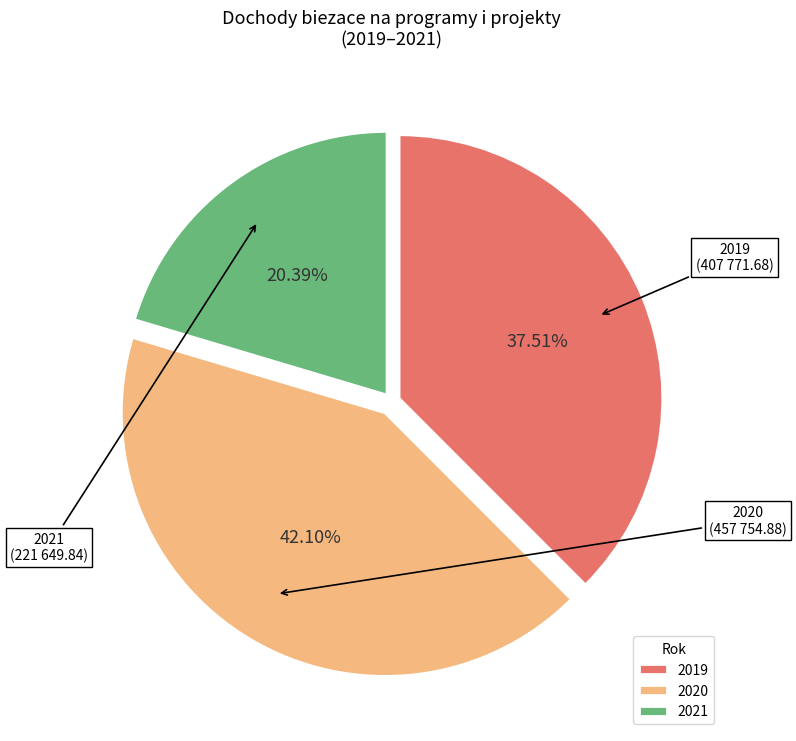

How many slices are in this pie chart?

3